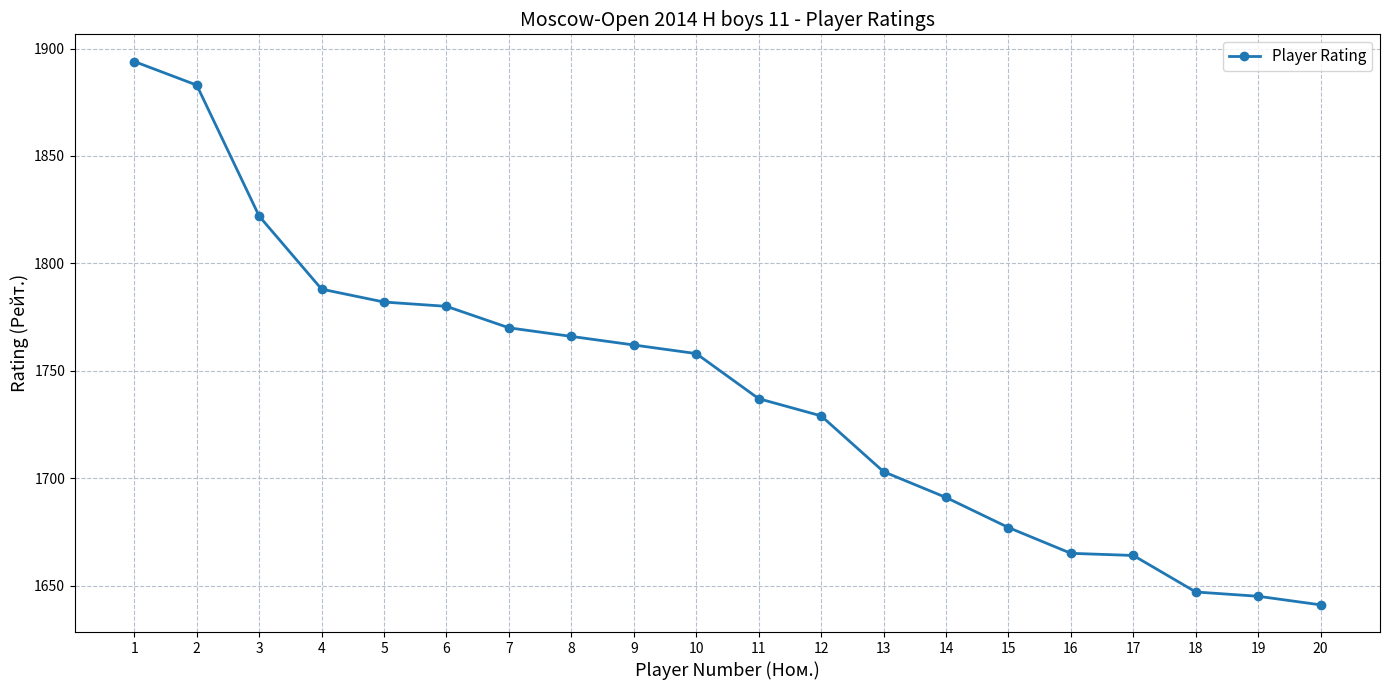

How many data points does each series have?

20